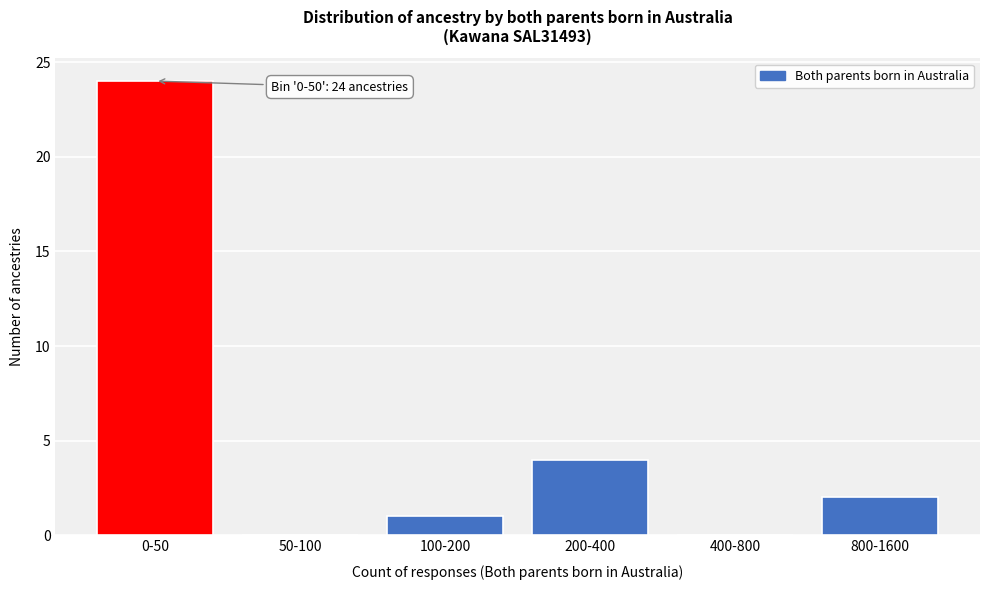

Reading right to left, list all the values displayed in this chart.

800-1600=2	400-800=0	200-400=4	100-200=1	50-100=0	0-50=24